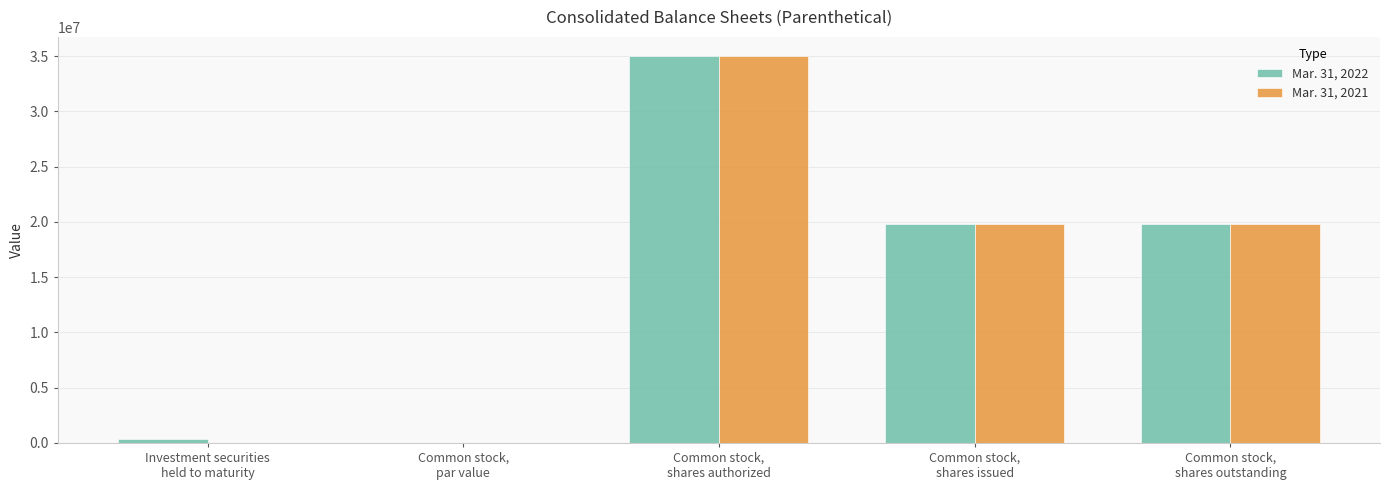

What is the highest value of the Mar. 31, 2022 series?

35000000.0